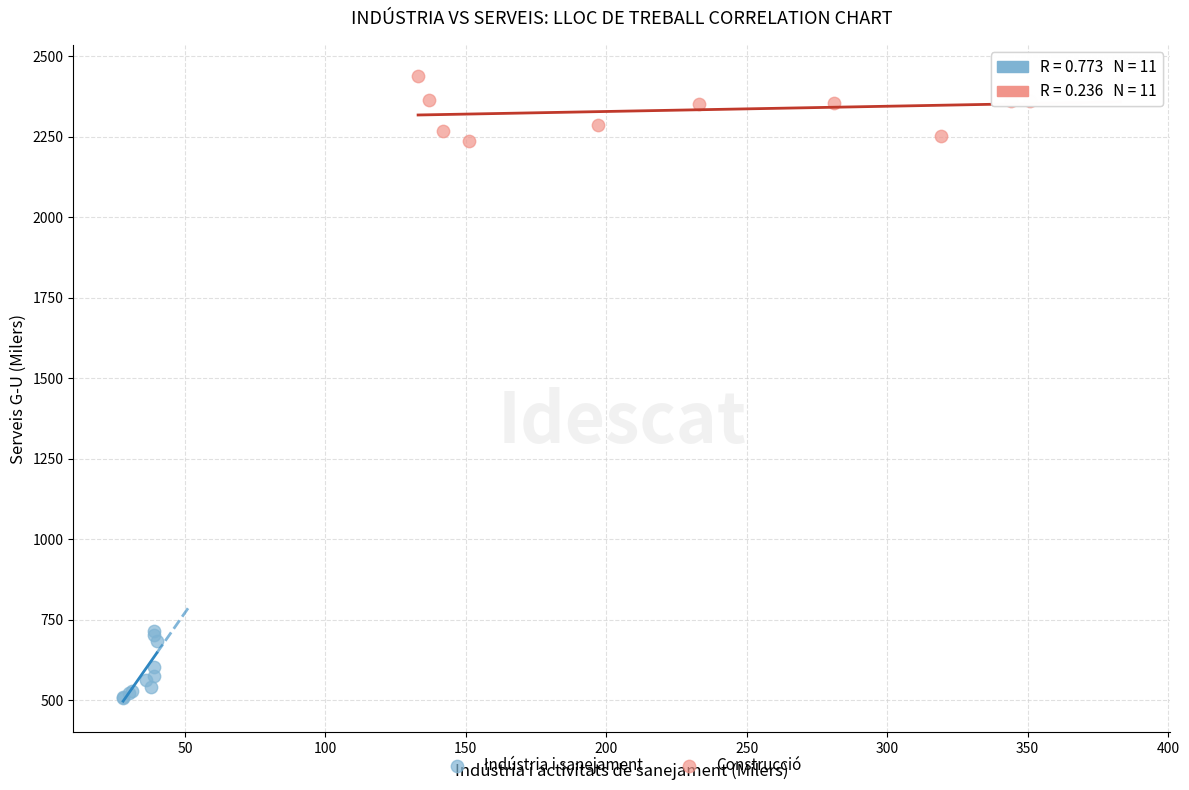

Which series reaches the minimum Y coordinate?

Indústria i sanejament